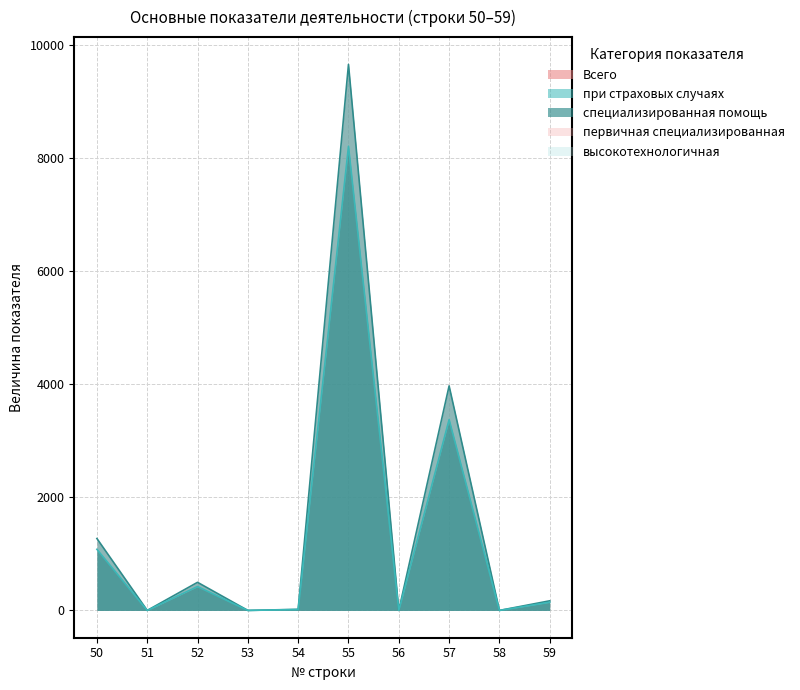

Which series has the largest total across all categories?

Всего